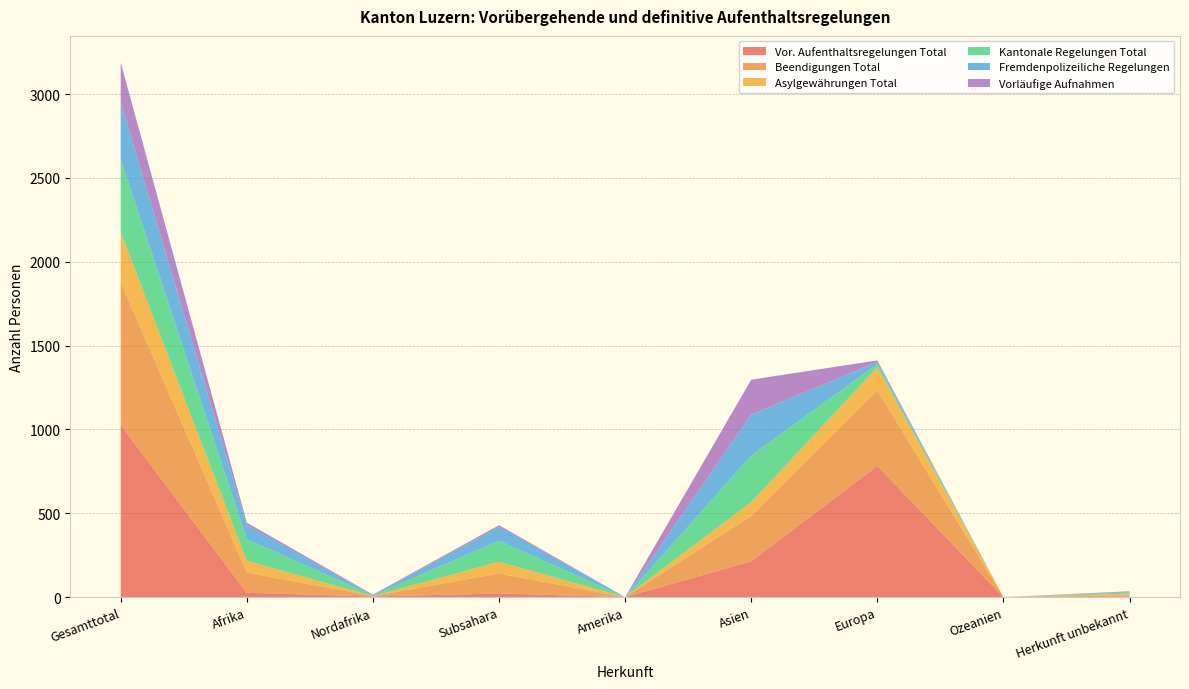

Reading left to right, list all the values displayed in this chart.

Vor. Aufenthaltsregelungen Total: Gesamttotal=1027	Afrika=26	Nordafrika=4	Subsahara=22	Amerika=0	Asien=214	Europa=783	Ozeanien=0	Herkunft unbekannt=4
Beendigungen Total: Gesamttotal=851	Afrika=121	Nordafrika=2	Subsahara=119	Amerika=0	Asien=271	Europa=451	Ozeanien=0	Herkunft unbekannt=8
Asylgewährungen Total: Gesamttotal=298	Afrika=70	Nordafrika=0	Subsahara=70	Amerika=0	Asien=82	Europa=137	Ozeanien=0	Herkunft unbekannt=9
Kantonale Regelungen Total: Gesamttotal=434	Afrika=129	Nordafrika=3	Subsahara=126	Amerika=0	Asien=278	Europa=20	Ozeanien=0	Herkunft unbekannt=7
Fremdenpolizeiliche Regelungen: Gesamttotal=343	Afrika=84	Nordafrika=2	Subsahara=82	Amerika=0	Asien=244	Europa=12	Ozeanien=0	Herkunft unbekannt=3
Vorläufige Aufnahmen: Gesamttotal=235	Afrika=14	Nordafrika=4	Subsahara=10	Amerika=0	Asien=208	Europa=9	Ozeanien=0	Herkunft unbekannt=4